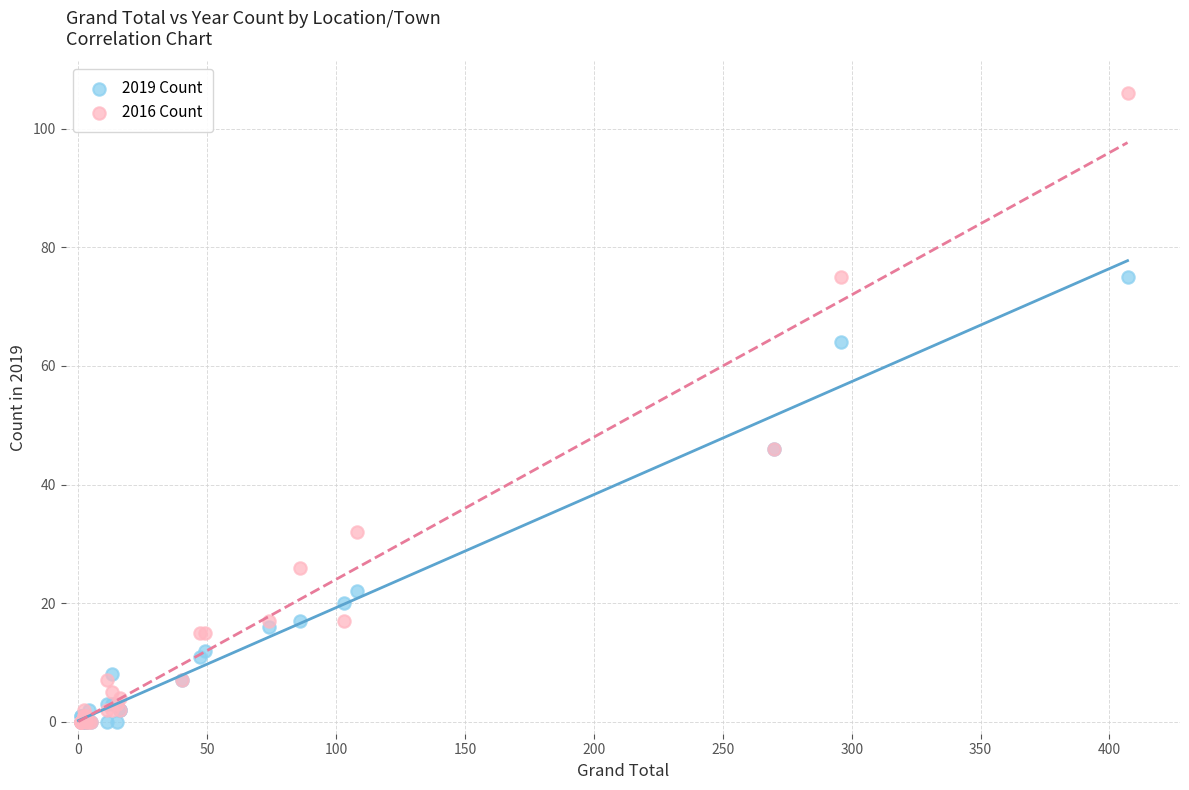

In the 2019 Count series, what Y value is closest to 37?

46